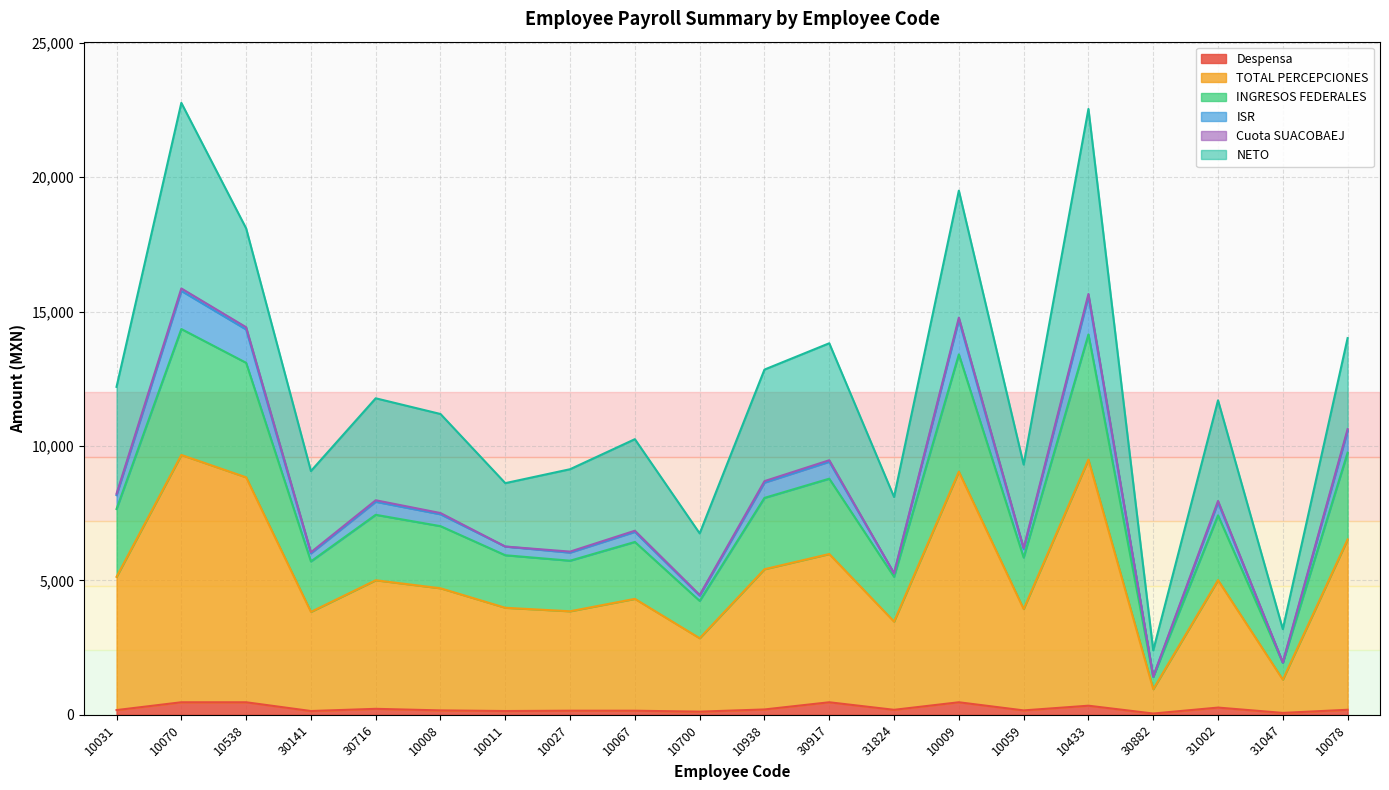

Where is ISR nearest to the value 8642?

10938